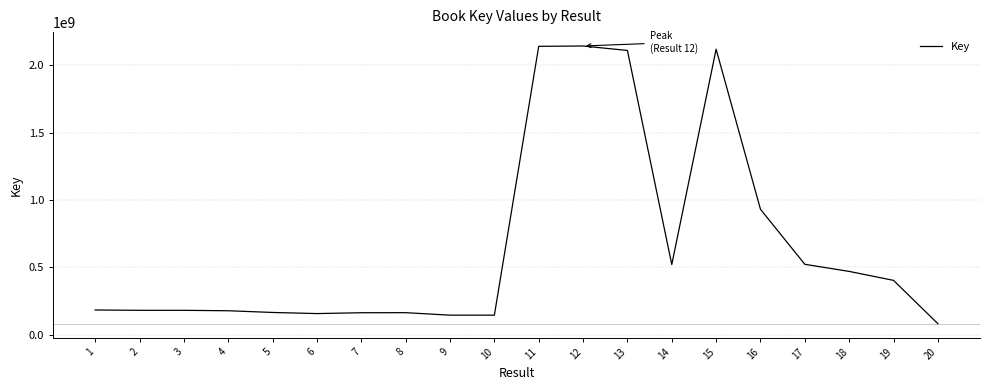

What is the change in value from 12 to 16?

-1210817931